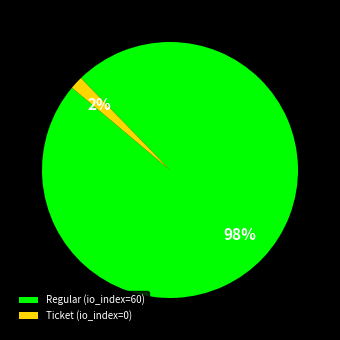

Which category has the smallest portion of the pie?

Ticket (io_index=0)